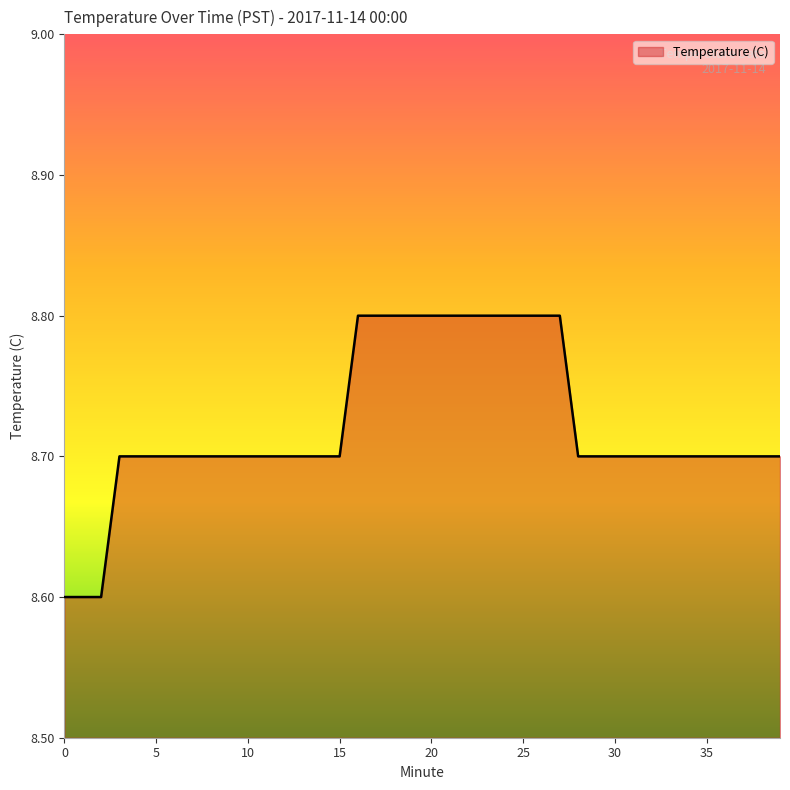

What is the smallest value displayed?

8.6